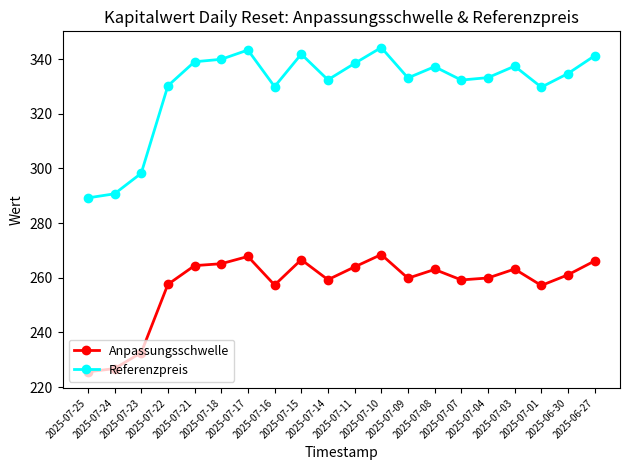

What is the value of the Anpassungsschwelle point at the 7th from the left?

267.8